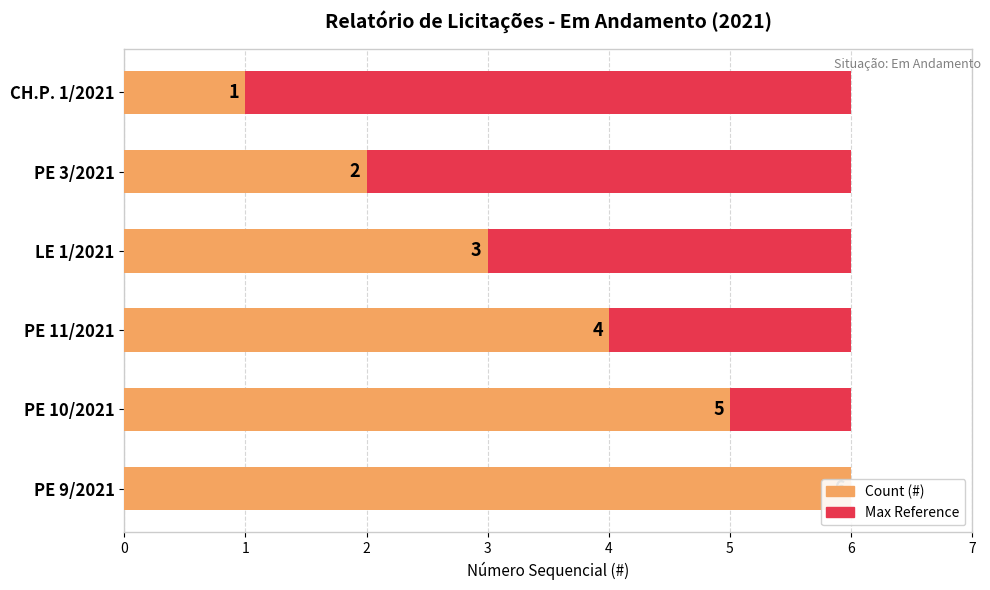

How many data points in Count (#) are less than 4?

3